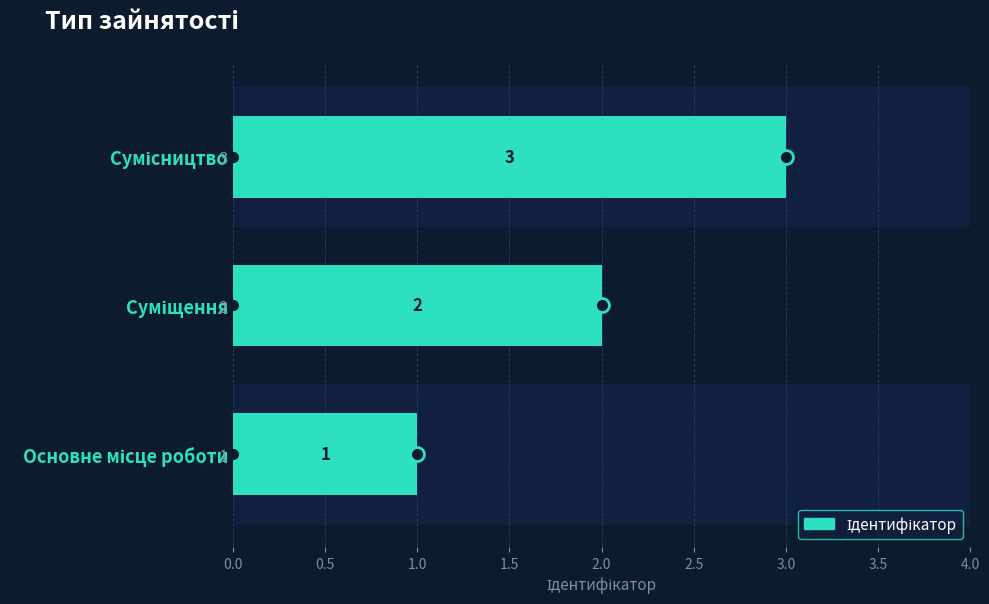

How many distinct data groups are displayed?

1